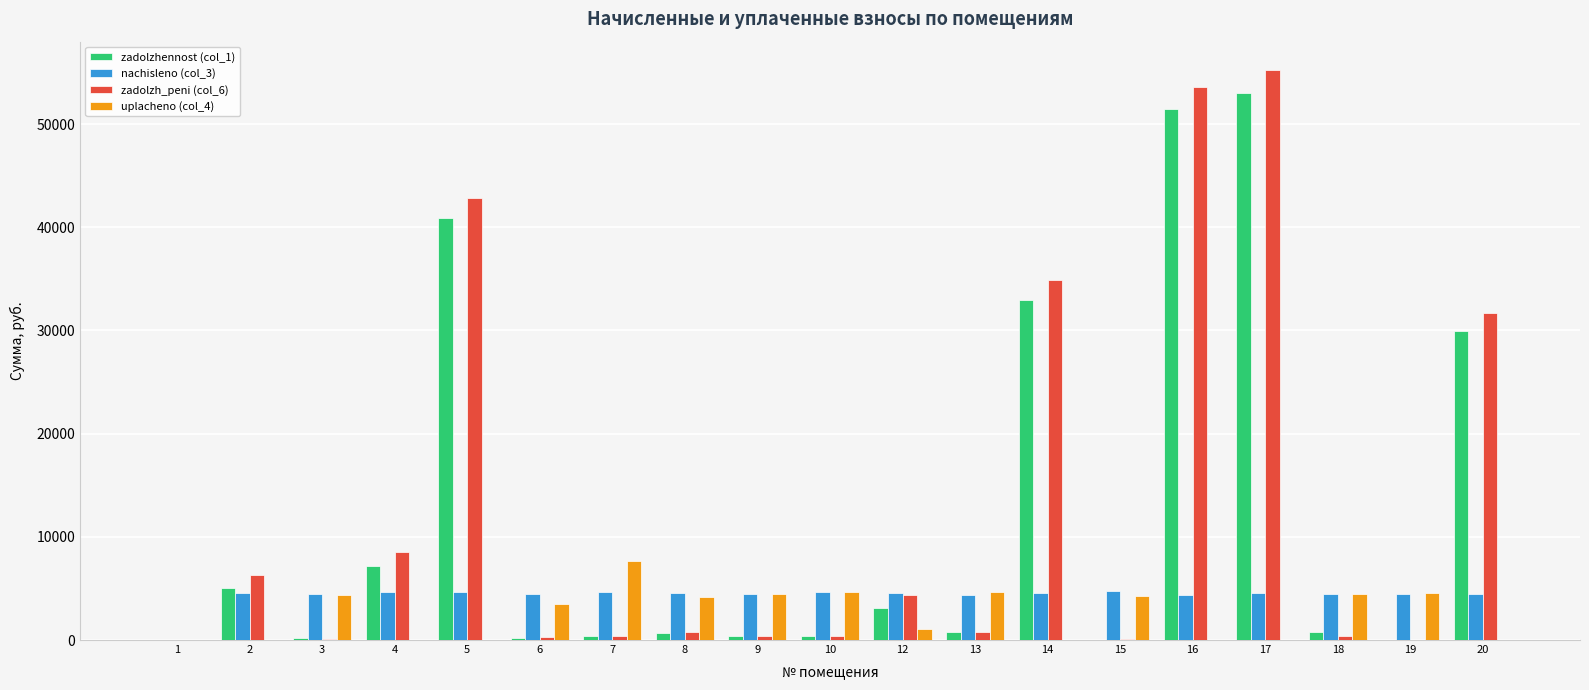

Is the value of uplacheno (col_4) at 18 greater than the value of zadolzhennost (col_1) at 4?

No